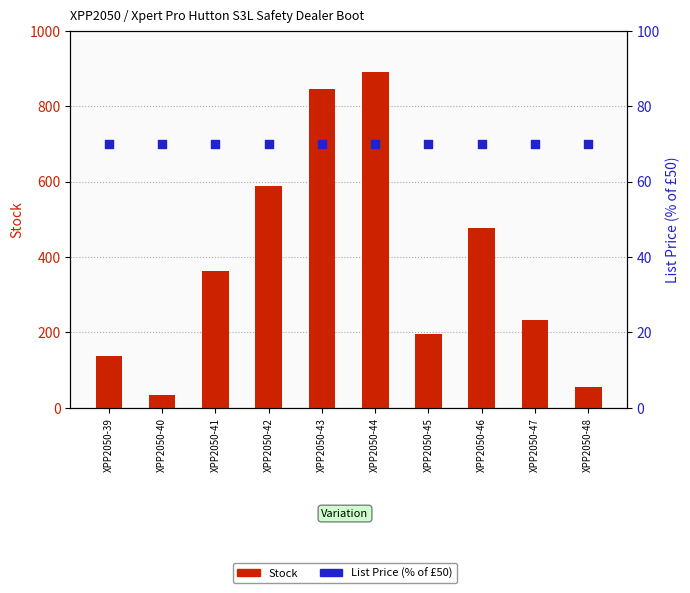

At how many categories does at least one series exceed 410?

4